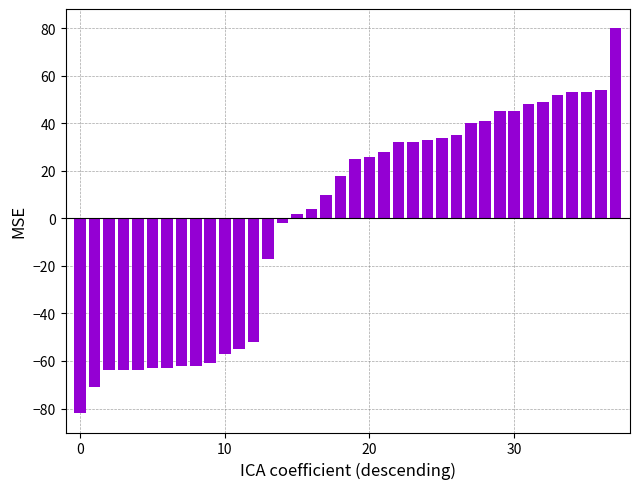

What is the maximum value shown in the chart?

80